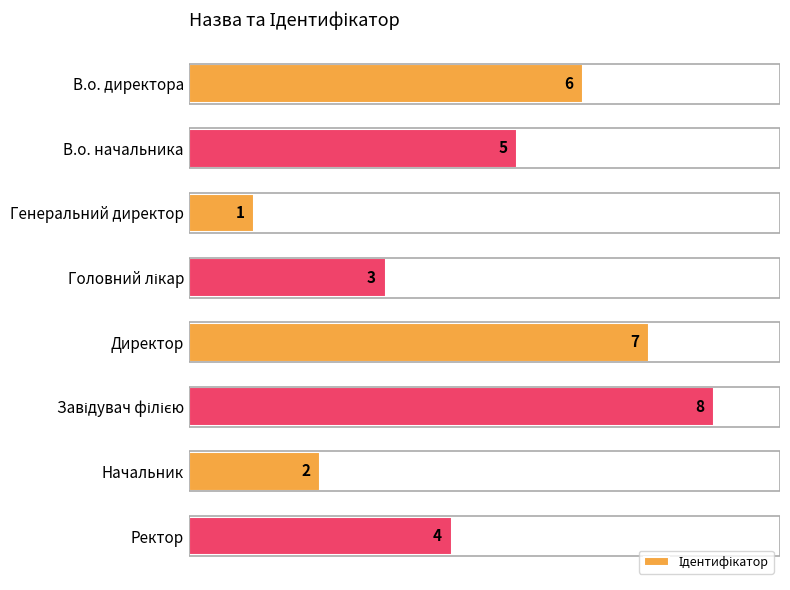

Between Ректор and В.о. начальника, which is larger?

В.о. начальника